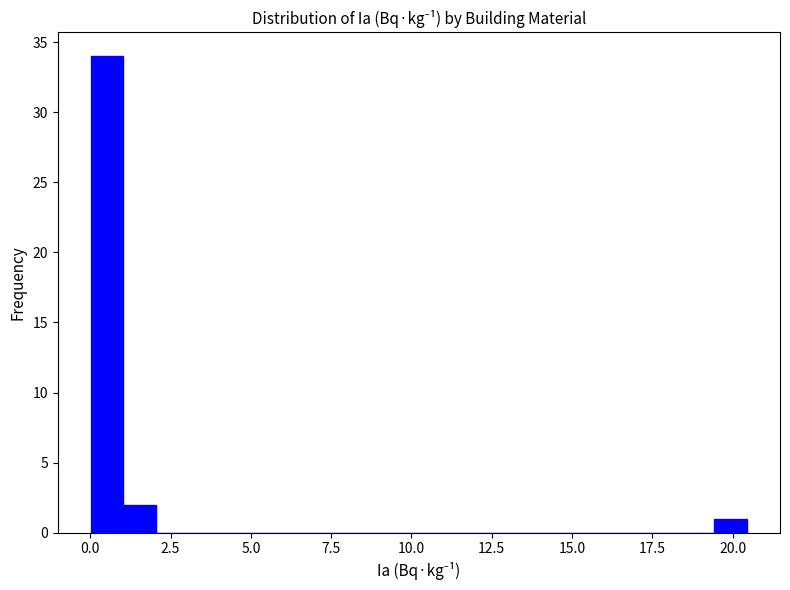

Read against the x-axis, roughly where is the centre of the tallest bar?

0.5